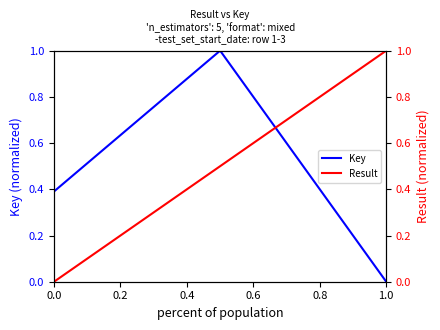

The Result series shows 0.3 at 0.4. True or false?

False